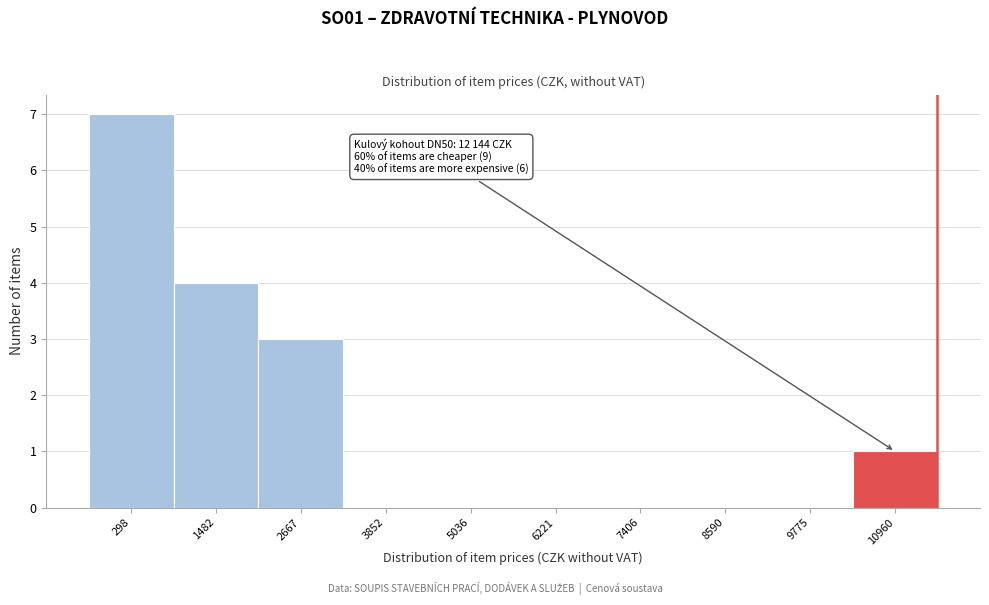

Reading left to right, extract all data points from this chart.

298=7	1482=4	2667=3	3852=0	5036=0	6221=0	7406=0	8590=0	9775=0	10960=1